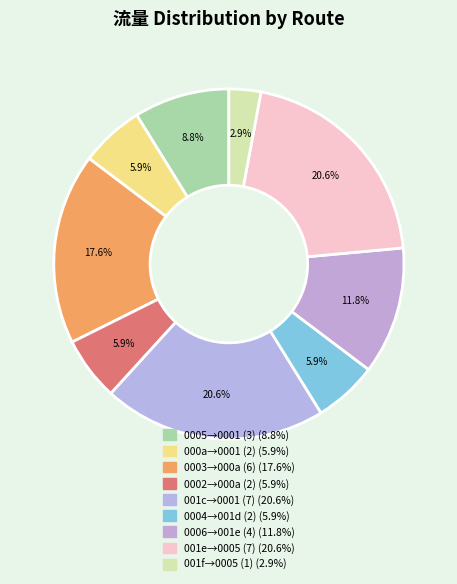

How many segments does this pie chart have?

9